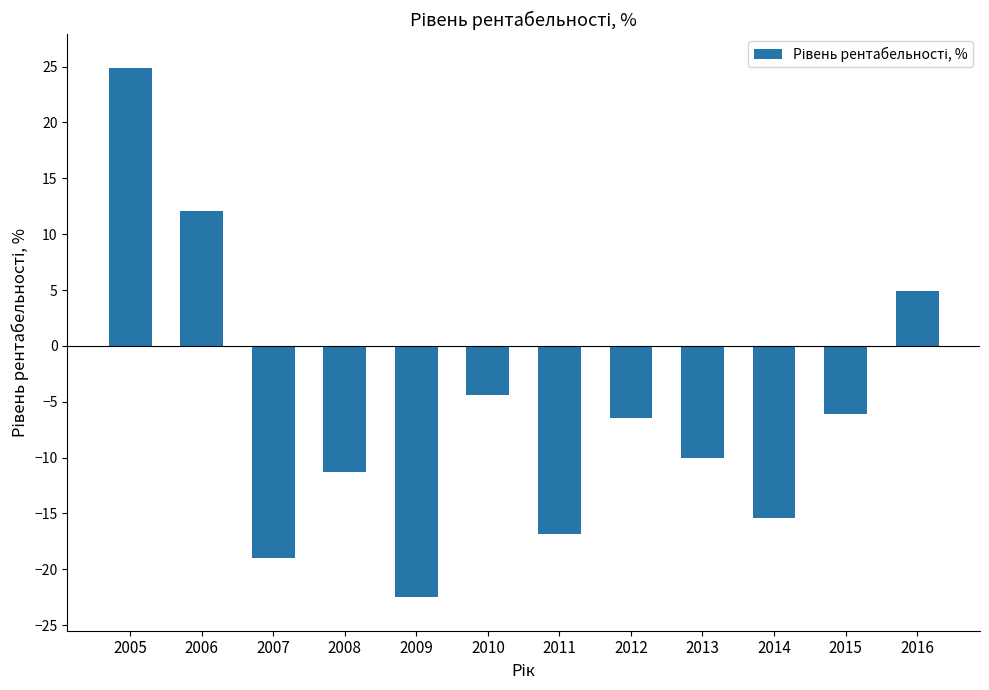

Reading left to right, what are all the values shown in this chart?

2005=24.9	2006=12.1	2007=-19.0	2008=-11.3	2009=-22.5	2010=-4.4	2011=-16.8	2012=-6.5	2013=-10.0	2014=-15.4	2015=-6.1	2016=4.9